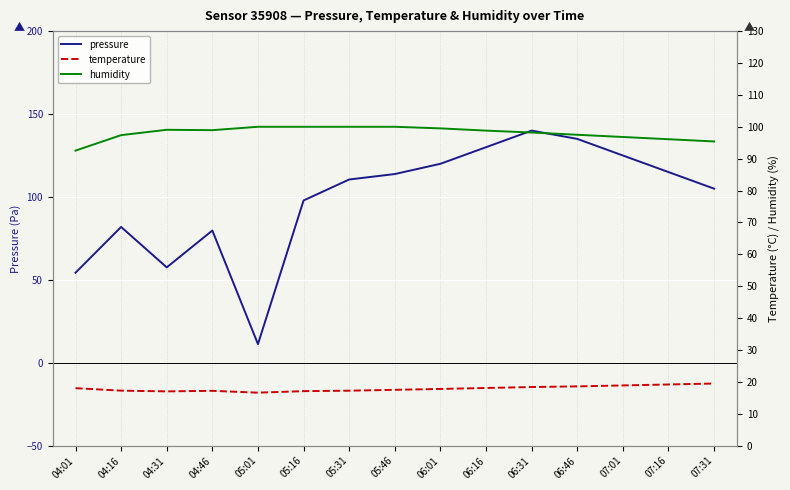

How many data points in pressure are above 110?

8